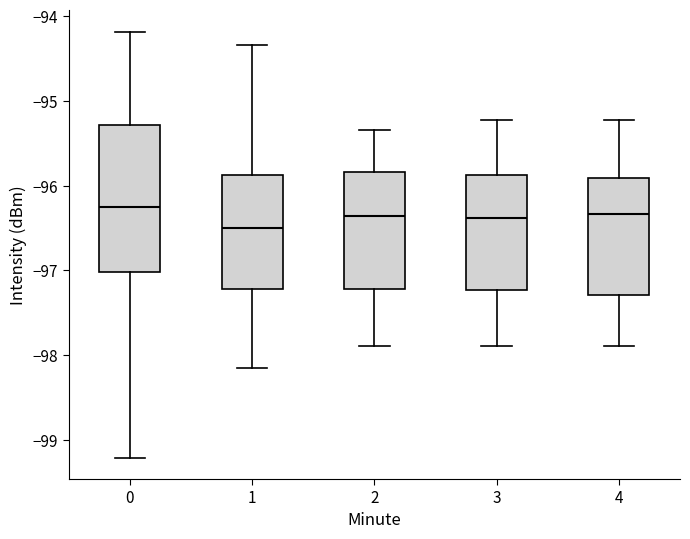

Where does the upper whisker of the box at x = 1 end on the y-axis? The values are not printed on the chart, so give them approximately, as read against the axis.

-94.3